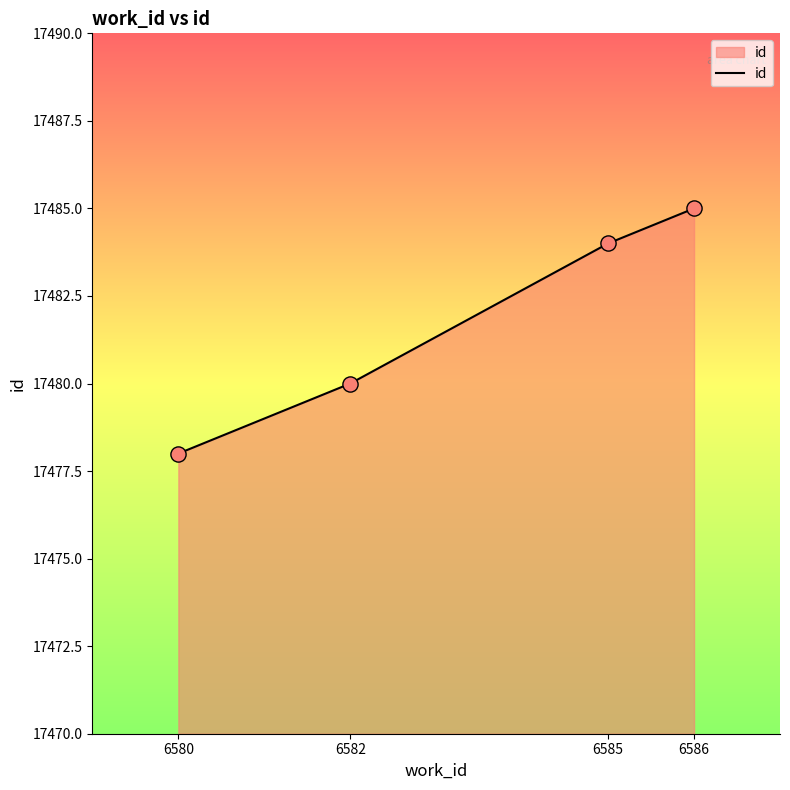

What is the change in value from 6585 to 6586?

+1